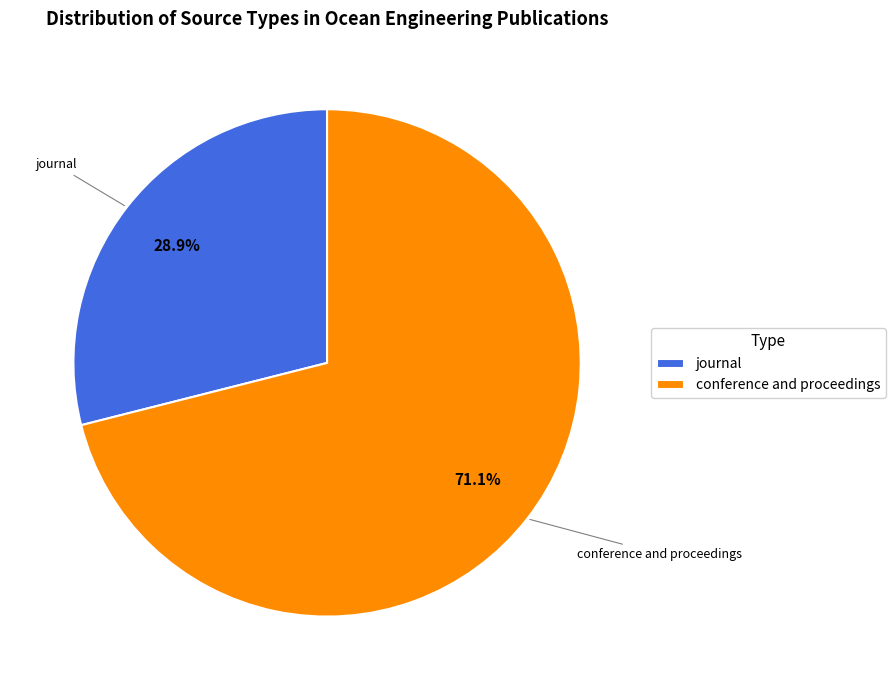

The conference and proceedings slice represents 71% of the pie. True or false?

True